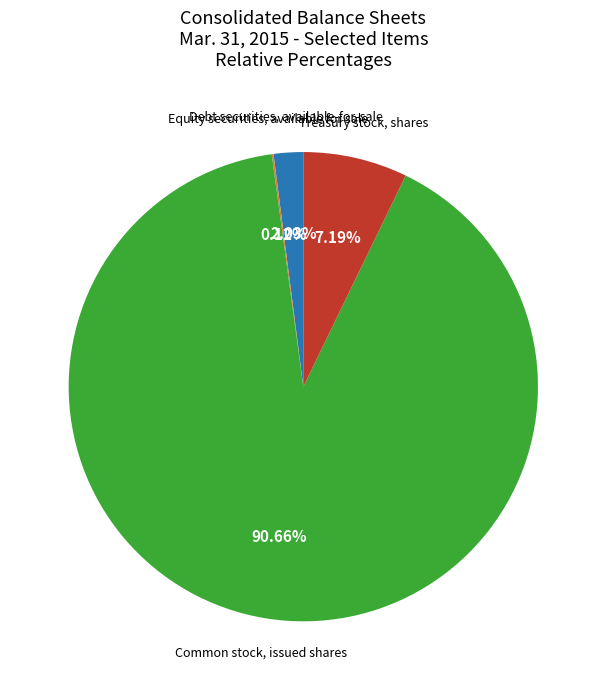

Is there any slice that represents more than half of the pie?

Yes